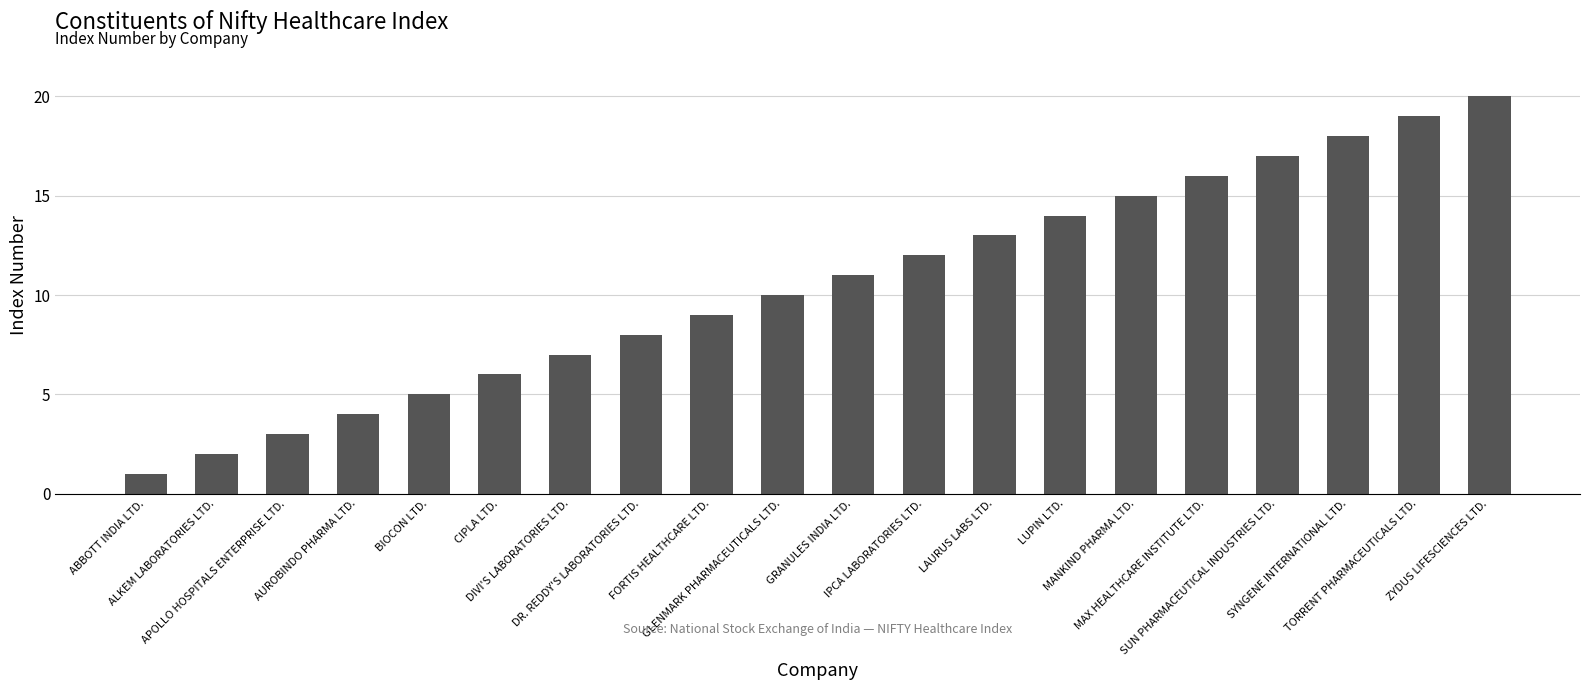

Reading left to right, transcribe all the data shown in this chart.

1	2	3	4	5	6	7	8	9	10	11	12	13	14	15	16	17	18	19	20